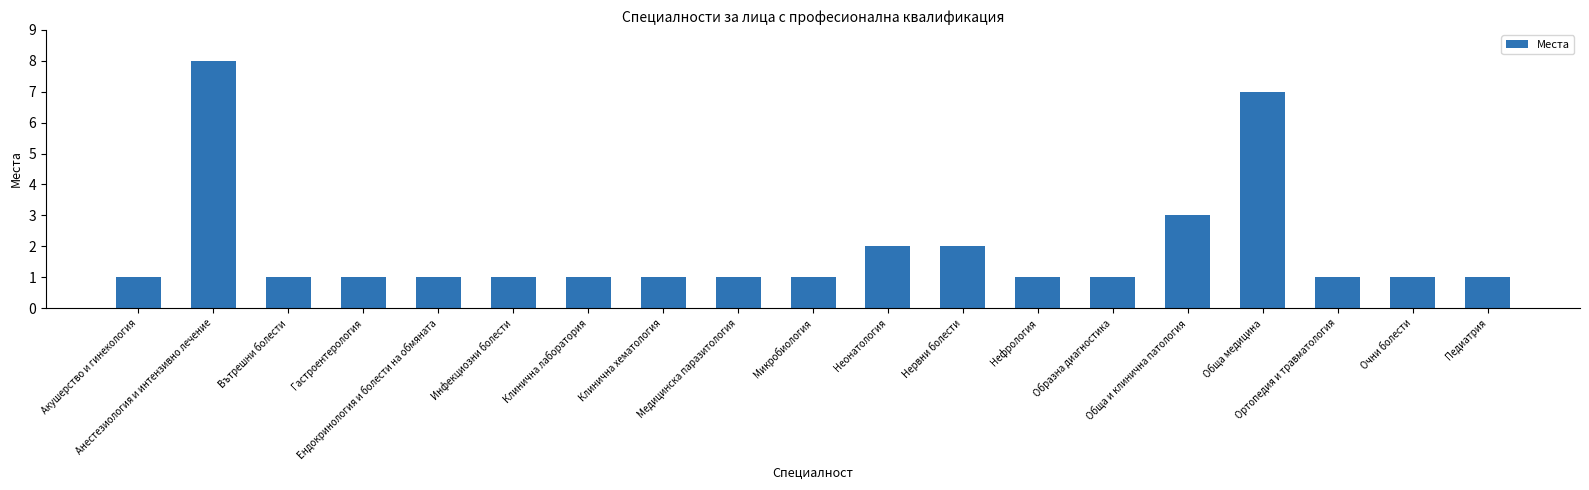

What is the change in value from Анестезиология и интензивно лечение to Нервни болести?

-6